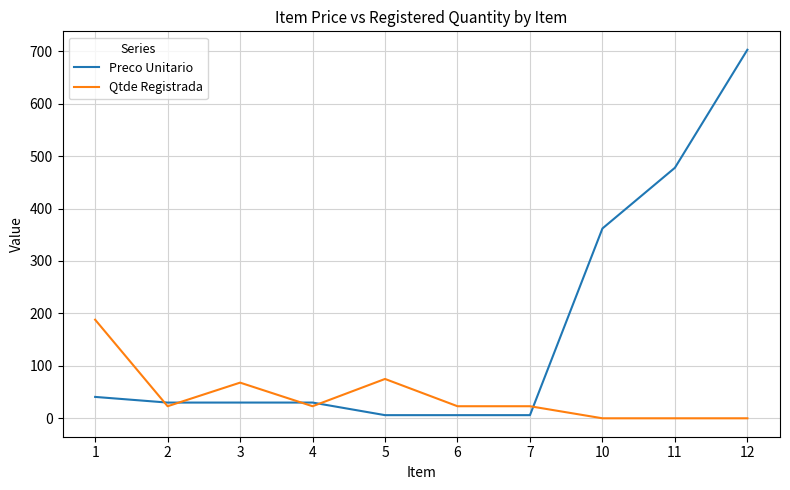

Between 2 and 10, which series saw the biggest shift?

Preco Unitario